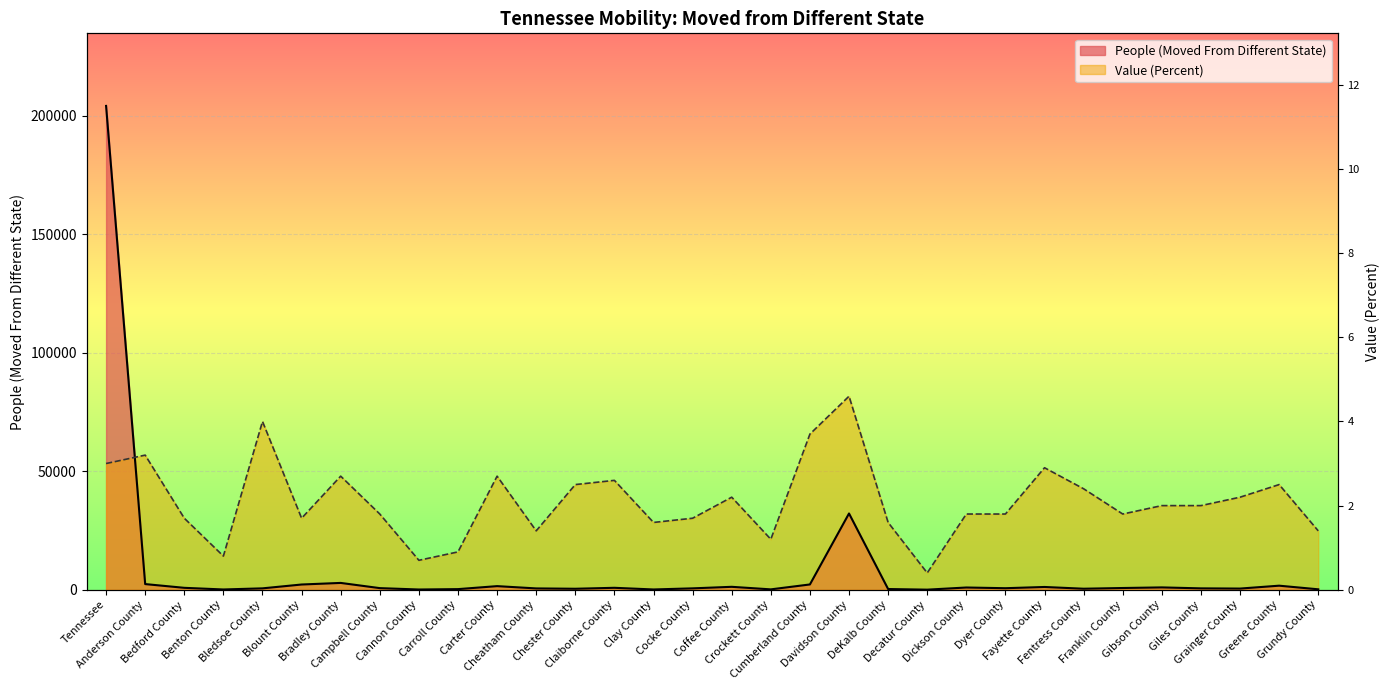

List the labels in order of Value (Percent) value, largest first.

Davidson County, Bledsoe County, Cumberland County, Anderson County, Tennessee, Fayette County, Bradley County, Carter County, Claiborne County, Chester County, Greene County, Fentress County, Coffee County, Grainger County, Gibson County, Giles County, Campbell County, Dickson County, Dyer County, Franklin County, Bedford County, Blount County, Cocke County, Clay County, DeKalb County, Cheatham County, Grundy County, Crockett County, Carroll County, Benton County, Cannon County, Decatur County